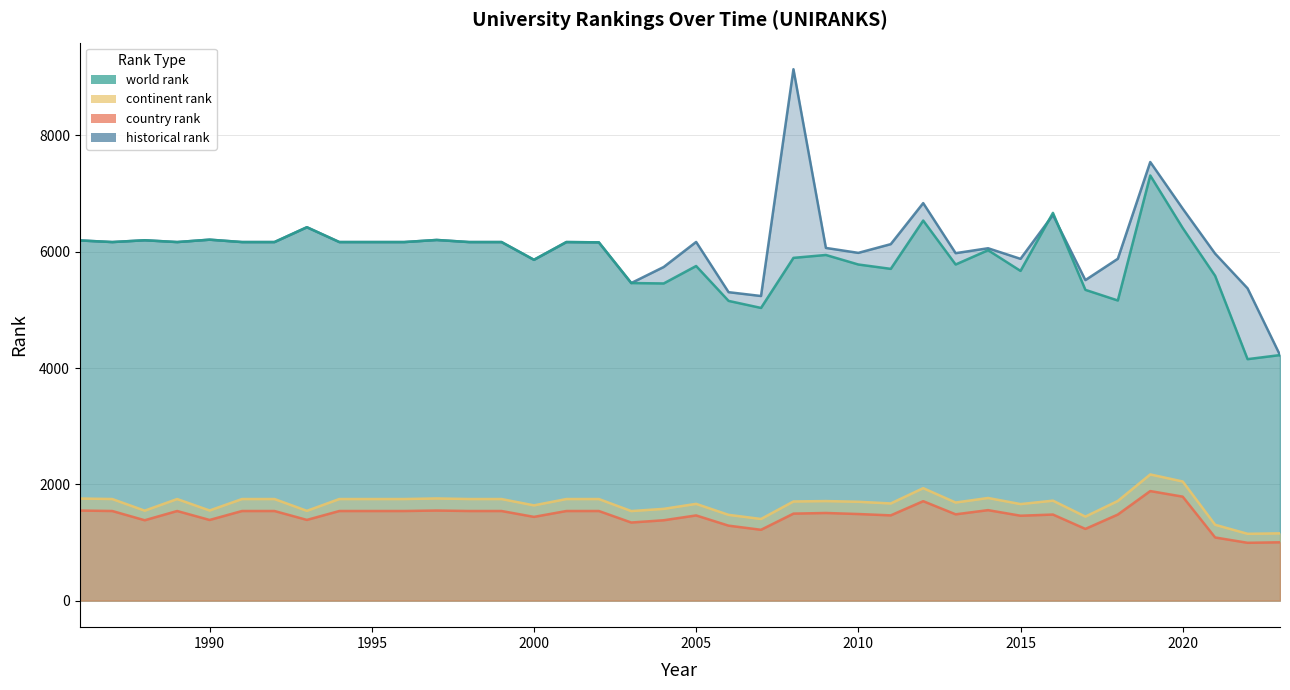

Reading left to right, transcribe all the data shown in this chart.

world rank: 6195.0	6167.0	6198.0	6167.0	6208.0	6167.0	6167.0	6422.0	6167.0	6167.0	6167.0	6203.0	6167.0	6167.0	5862.0	6167.0	6162.0	5462.0	5455.0	5755.0	5155.0	5034.0	5895.0	5945.0	5781.0	5706.0	6537.0	5781.0	6027.0	5671.0	6669.0	5345.0	5162.0	7312.0	6409.0	5586.0	4153.0	4223.0
continent rank: 1756.0	1747.0	1547.0	1747.0	1550.0	1747.0	1747.0	1544.0	1747.0	1747.0	1747.0	1757.0	1747.0	1747.0	1638.0	1747.0	1747.0	1540.0	1578.0	1664.0	1475.0	1404.0	1705.0	1712.0	1700.0	1671.0	1934.0	1687.0	1765.0	1660.0	1719.0	1445.0	1714.0	2170.0	2049.0	1304.0	1149.0	1157.0
country rank: 1549.0	1541.0	1382.0	1541.0	1387.0	1541.0	1541.0	1388.0	1541.0	1541.0	1541.0	1549.0	1541.0	1541.0	1440.0	1541.0	1541.0	1343.0	1382.0	1465.0	1289.0	1218.0	1496.0	1507.0	1489.0	1466.0	1710.0	1484.0	1556.0	1460.0	1480.0	1233.0	1480.0	1884.0	1788.0	1086.0	994.0	1003.0
historical rank: 6195.0	6167.0	6198.0	6167.0	6208.0	6167.0	6167.0	6422.0	6167.0	6167.0	6167.0	6203.0	6167.0	6167.0	5862.0	6167.0	6162.0	5462.0	5738.0	6169.0	5305.0	5239.0	9140.0	6066.0	5981.0	6131.0	6837.0	5976.0	6060.5	5878.5	6633.0	5512.5	5879.5	7543.5	6742.0	5967.5	5371.0	4223.0